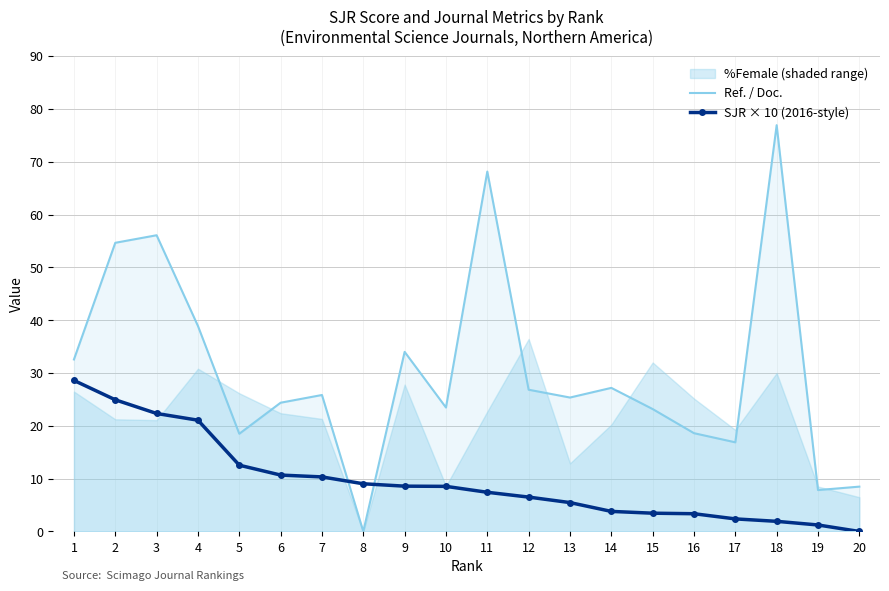

Which category has the highest value across all series?

18